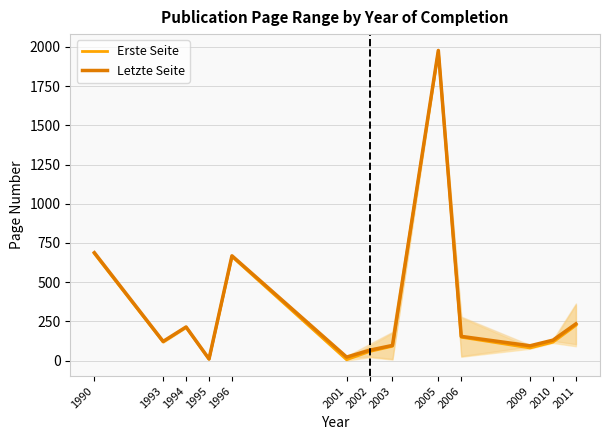

The value of Letzte Seite at 1990 is 688.0. True or false?

True